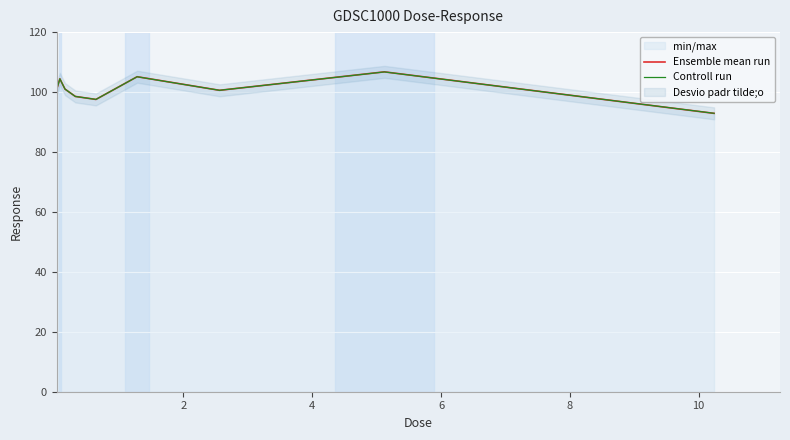

What is the highest value of the Controll run series?

106.7